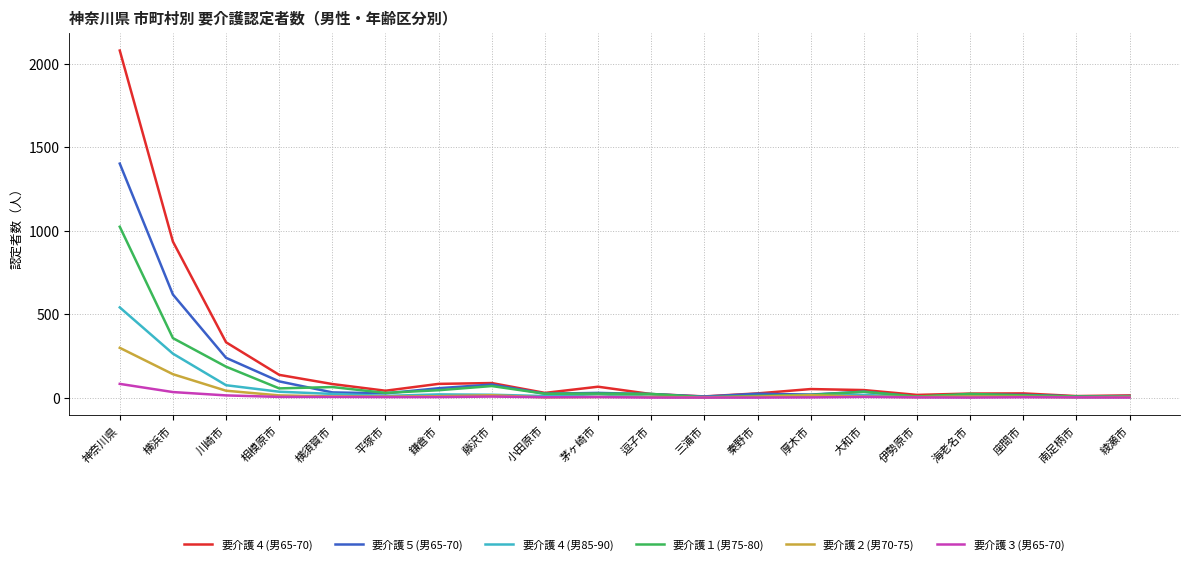

At which label does 要介護１(男75-80) reach its peak?

神奈川県